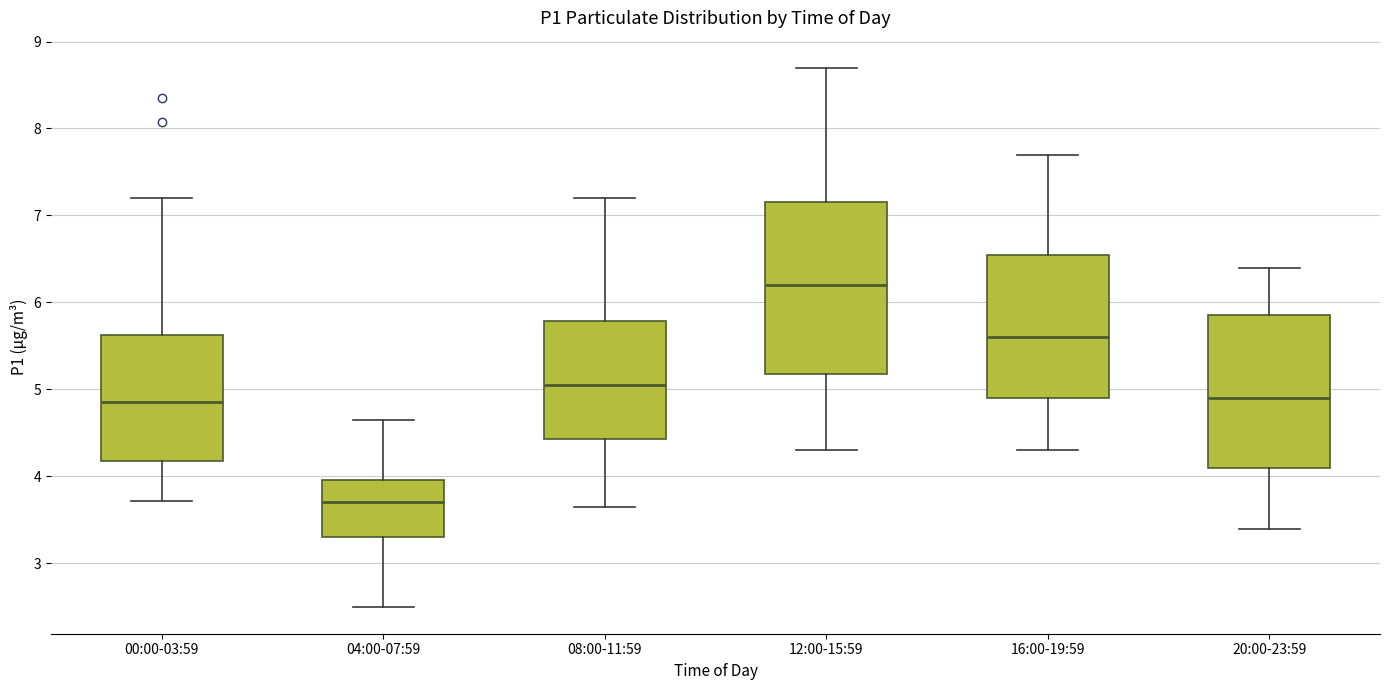

Comparing the boxes themselves (not the whiskers), which one is the tallest?

12:00-15:59